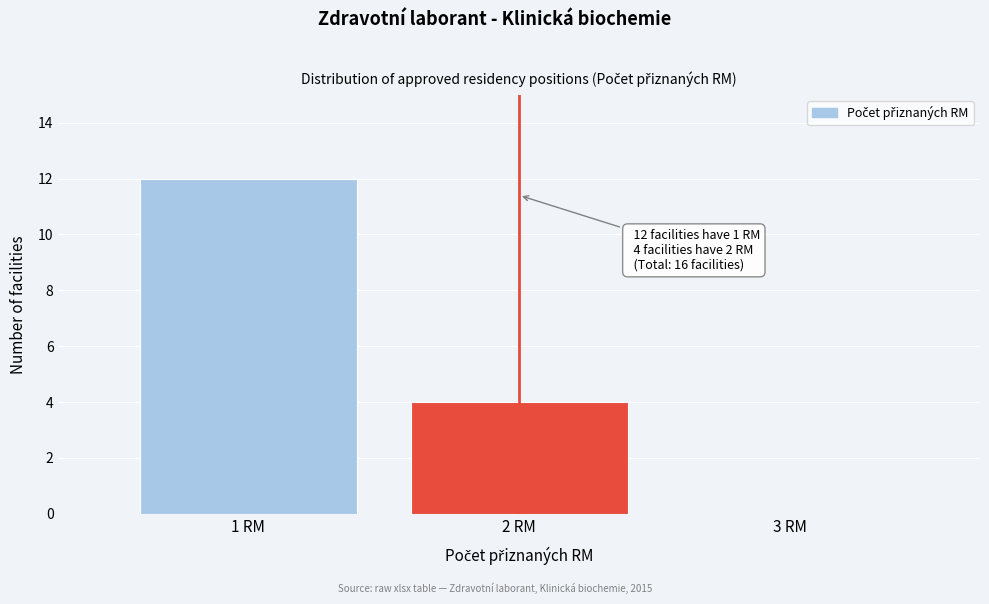

Reading left to right, extract all data points from this chart.

1 RM=12	2 RM=4	3 RM=0